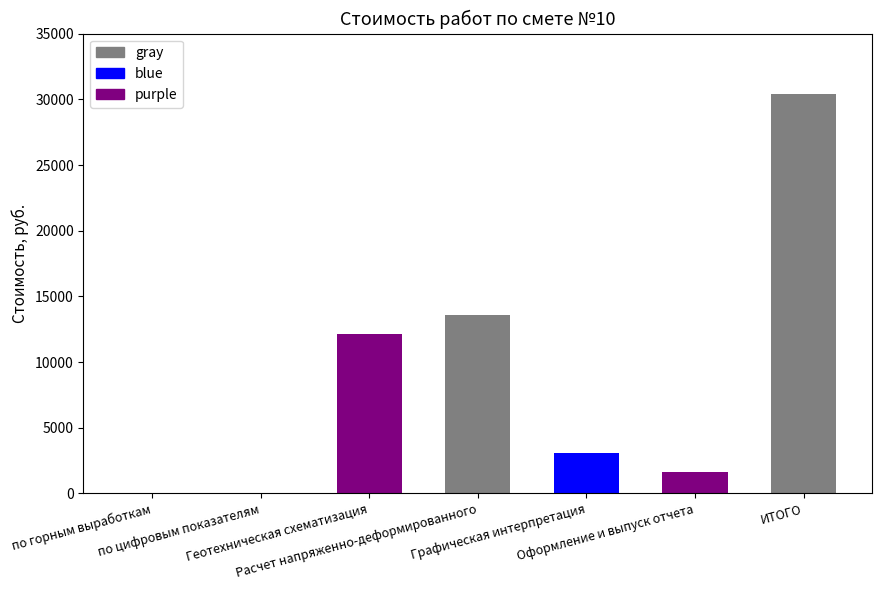

Reading left to right, list all the values displayed in this chart.

по горным выработкам=37.0	по цифровым показателям=16.4	Геотехническая схематизация=12100.0	Расчет напряженно-деформированного=13600.0	Графическая интерпретация=3075.0	Оформление и выпуск отчета=1614.4	ИТОГО=30442.8